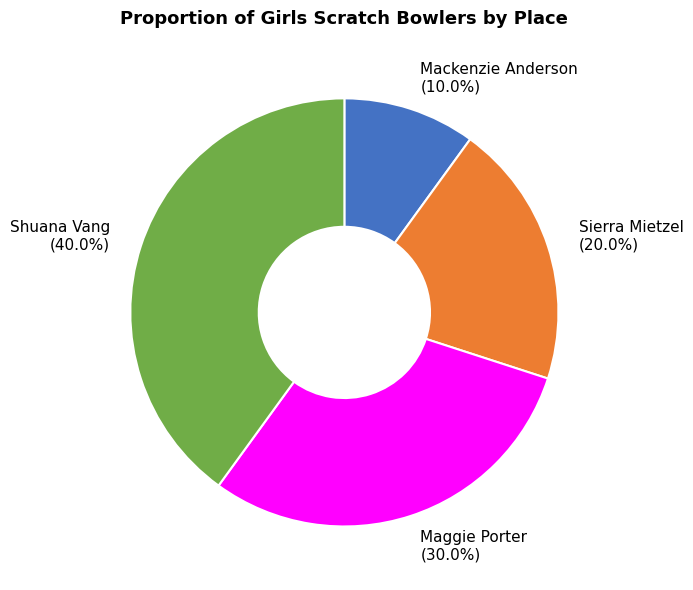

Rank the categories by value from highest to lowest.

Shuana Vang, Maggie Porter, Sierra Mietzel, Mackenzie Anderson